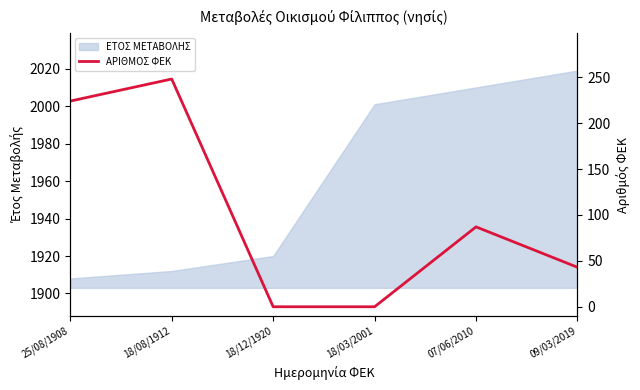

How many data points are less than 87?

3